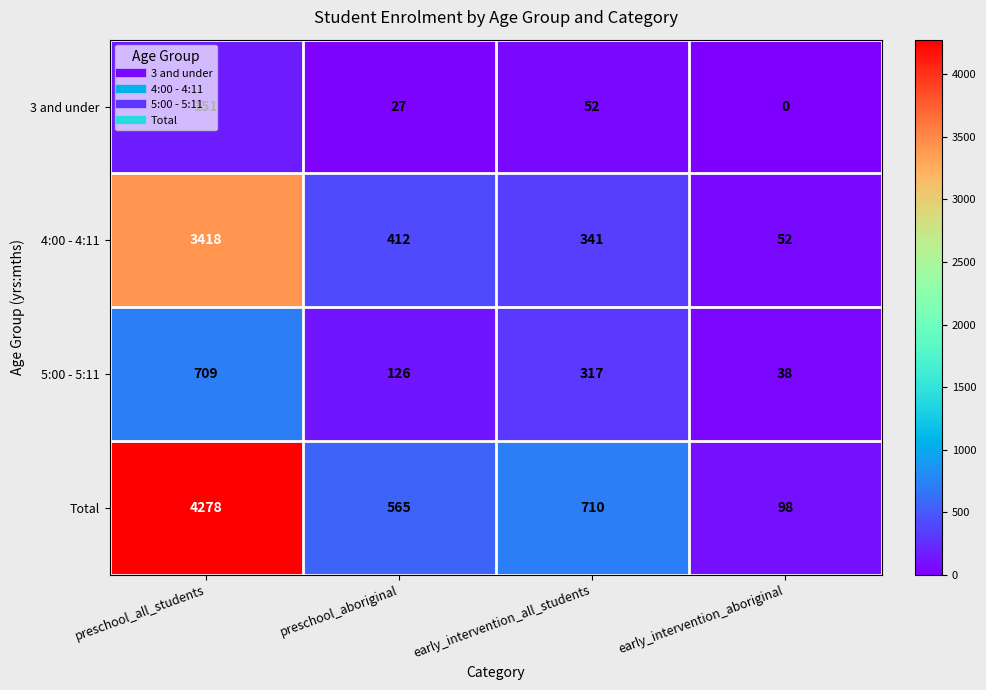

The 5:00 - 5:11 series shows 66 at early_intervention_aboriginal. True or false?

False